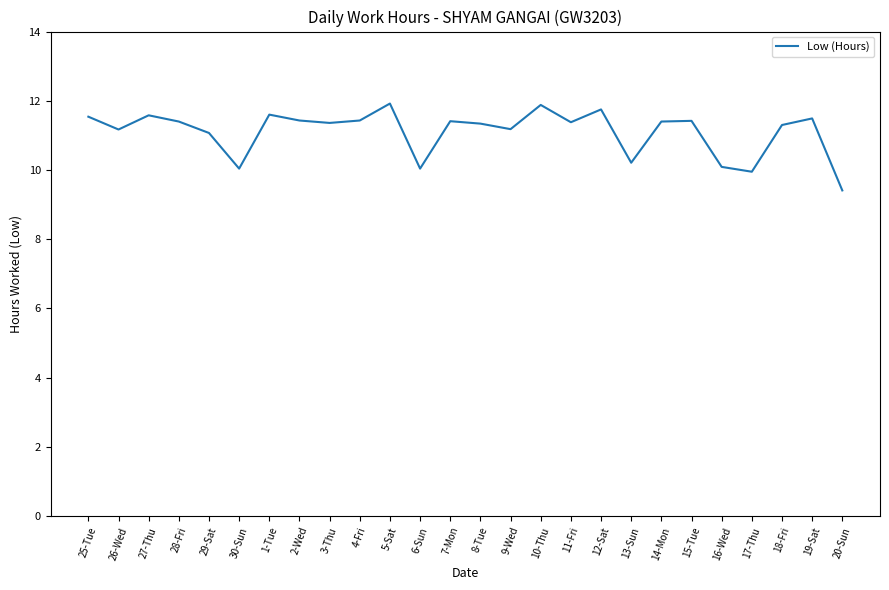

What is the difference between the second highest and minimum values?

2.5